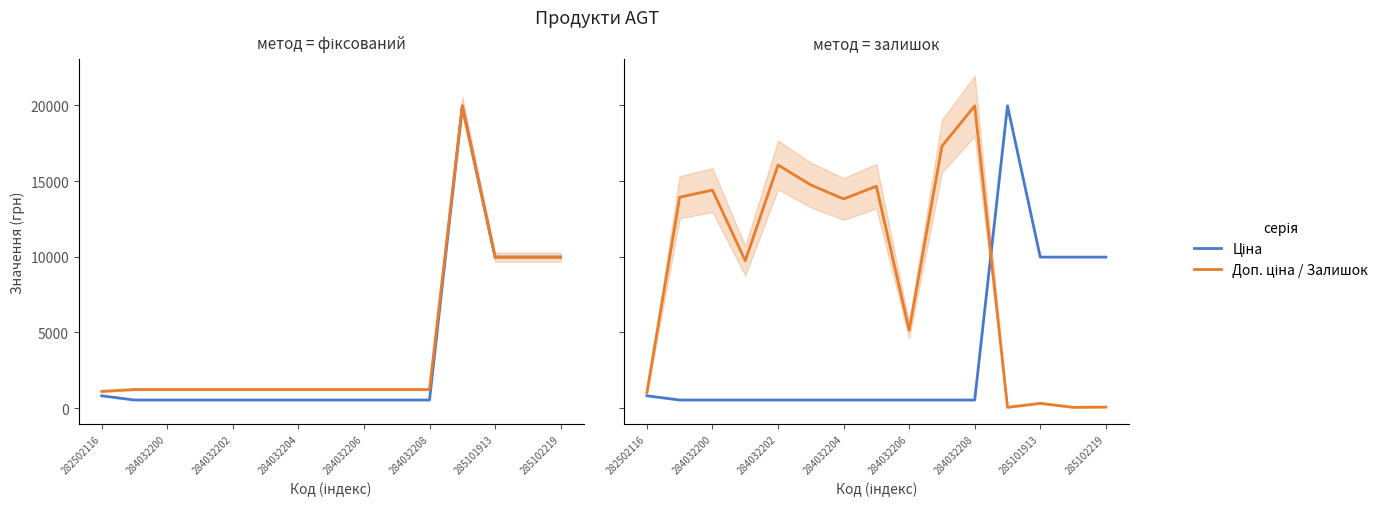

Which series changed the most between 285101913 and 11?

Ціна